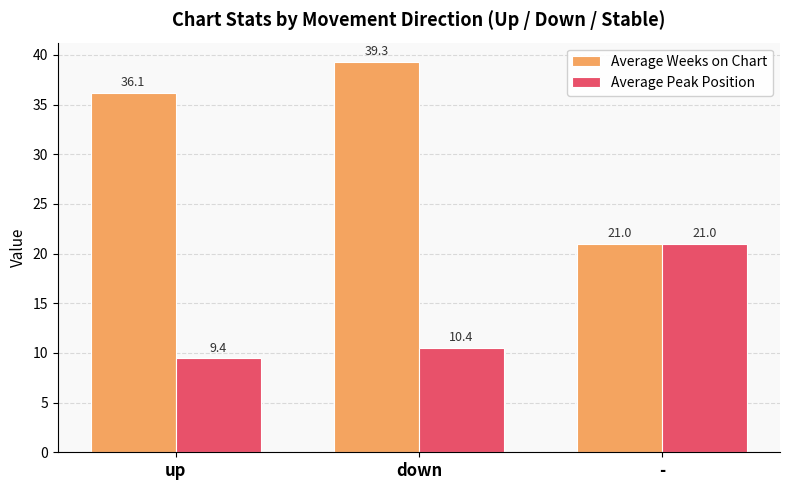

What is the greatest value displayed?

39.3